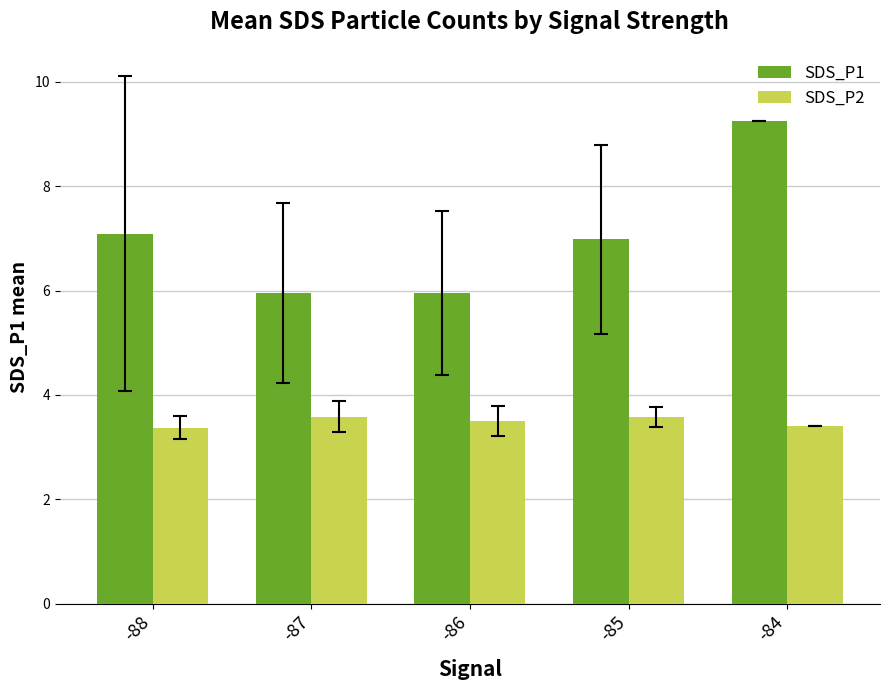

What is the difference between the second highest and minimum values in the SDS_P1 series?

1.1